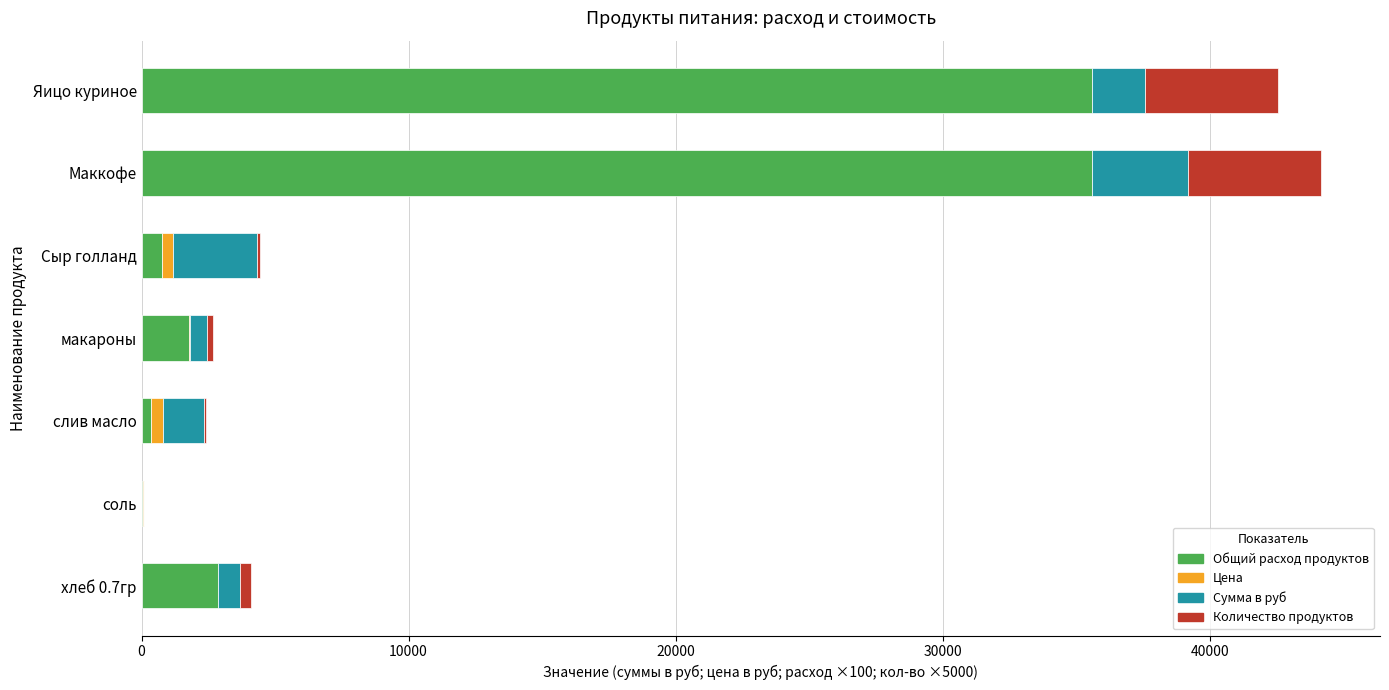

What is the highest value of the Общий расход продуктов series?

35600.0